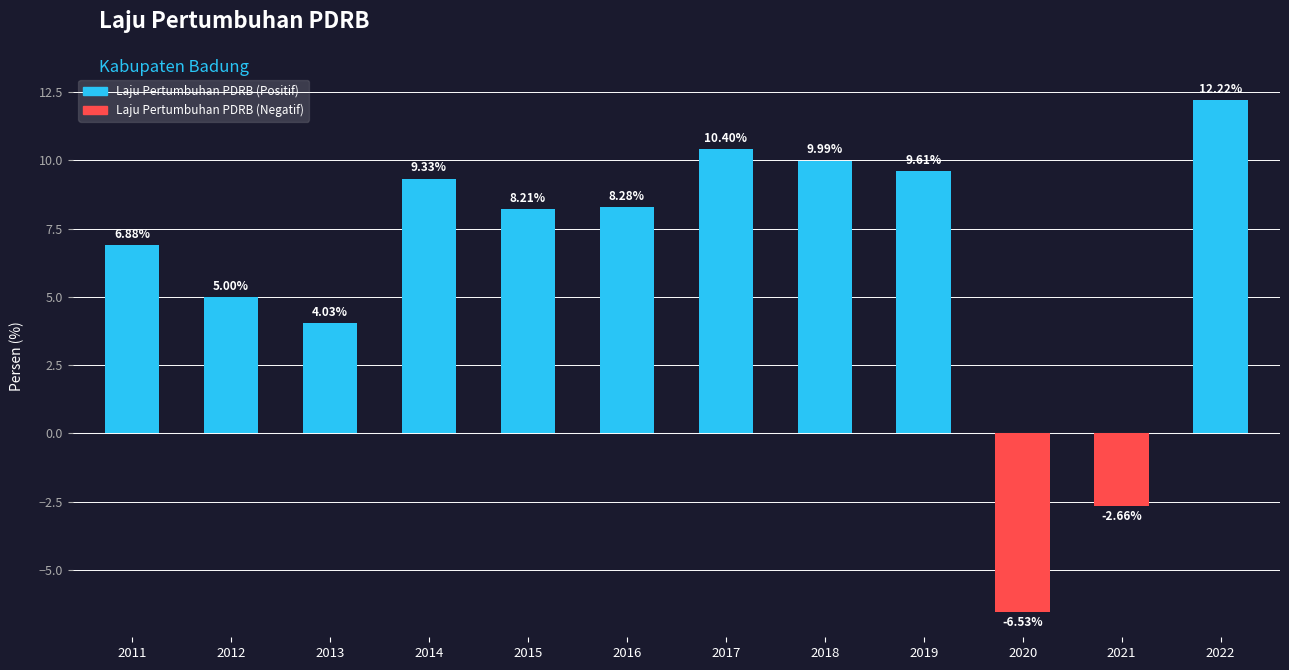

What is the smallest value displayed?

-6.5